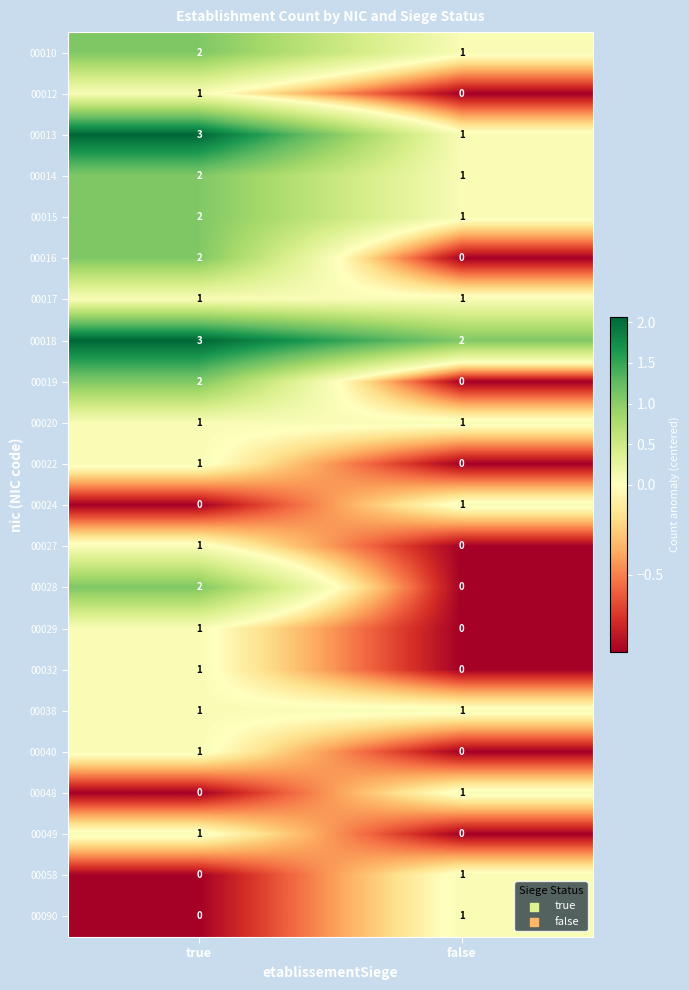

What is the greatest value displayed?

3